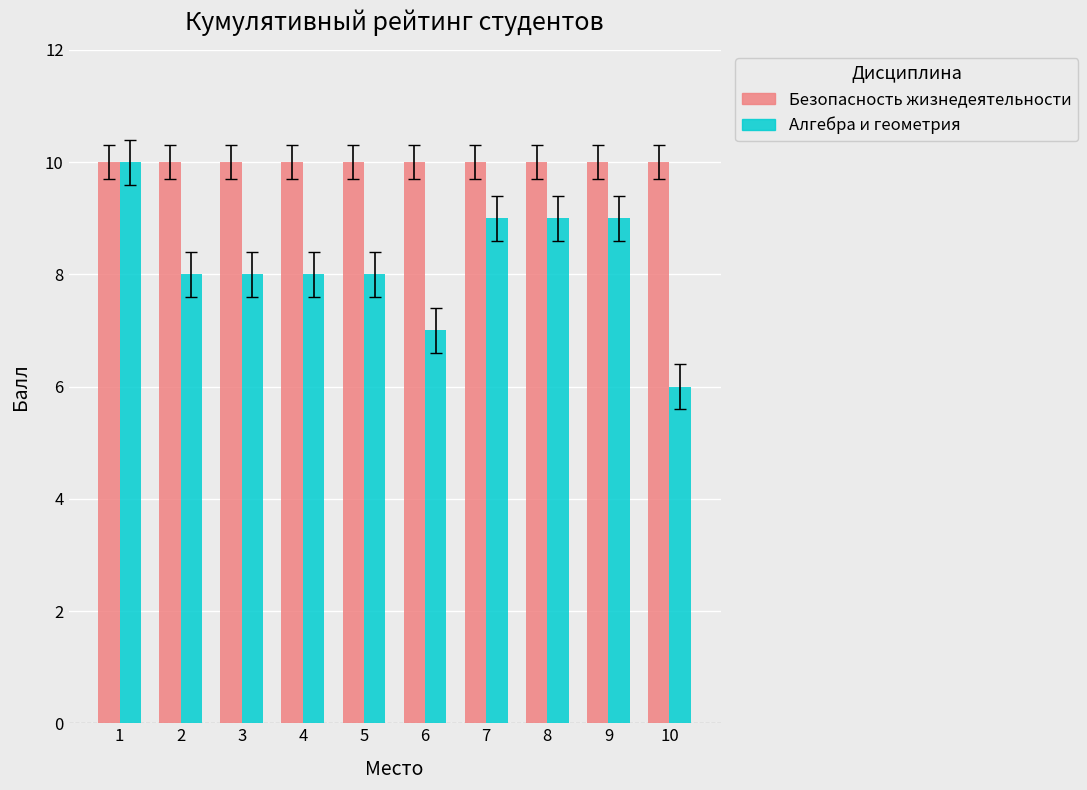

Which series changed the most between 2 and 6?

Алгебра и геометрия